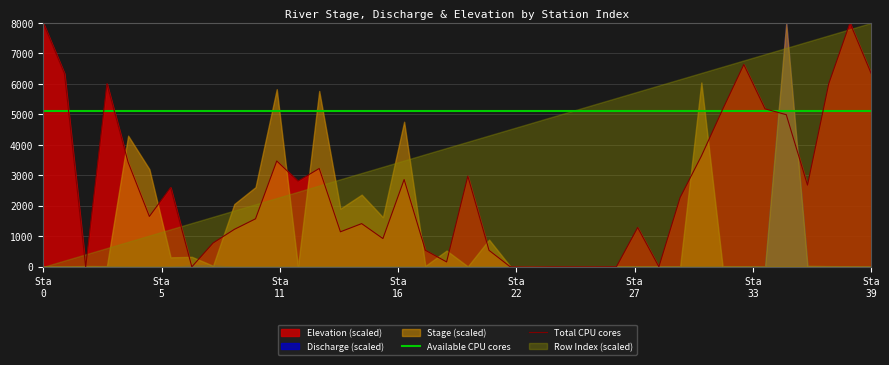

What is the label of the 19th point from the right?

21